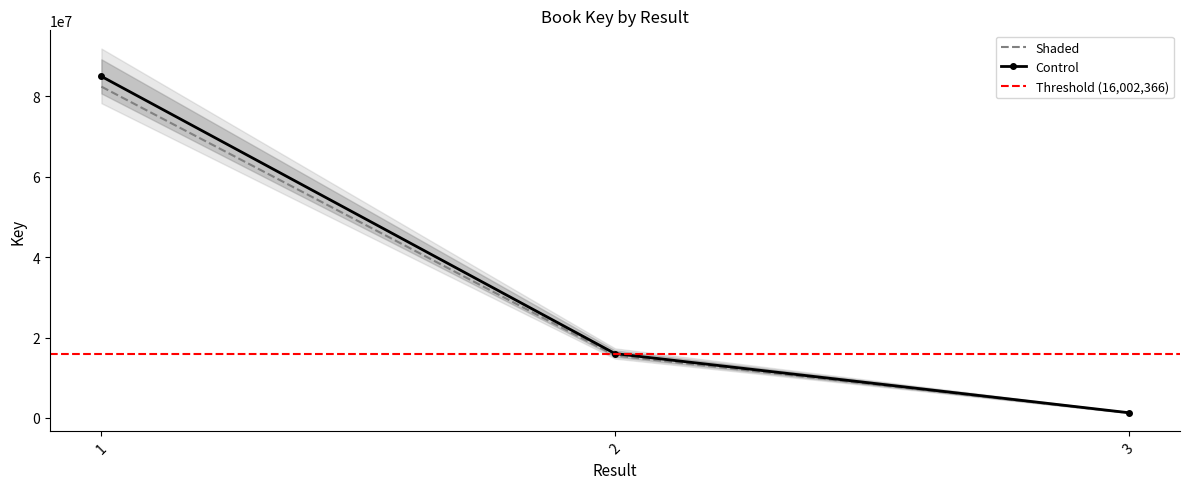

What is the sum of the values at 3 and 2?

16773455.3